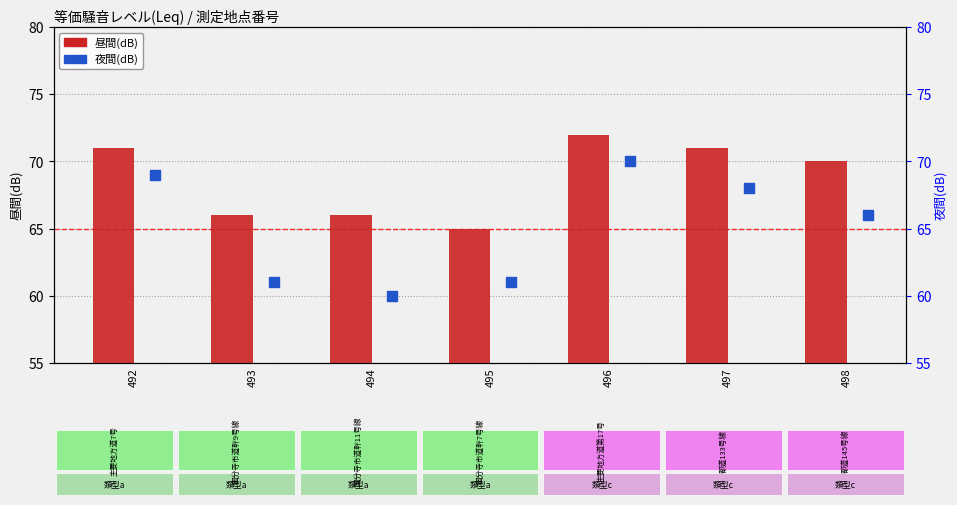

Which series has the widest spread of Y values?

夜間(dB)